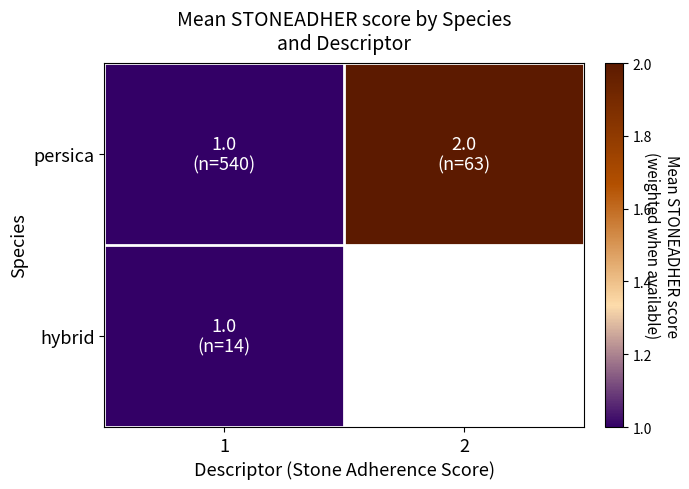

Which category has the lowest value in the persica series?

1